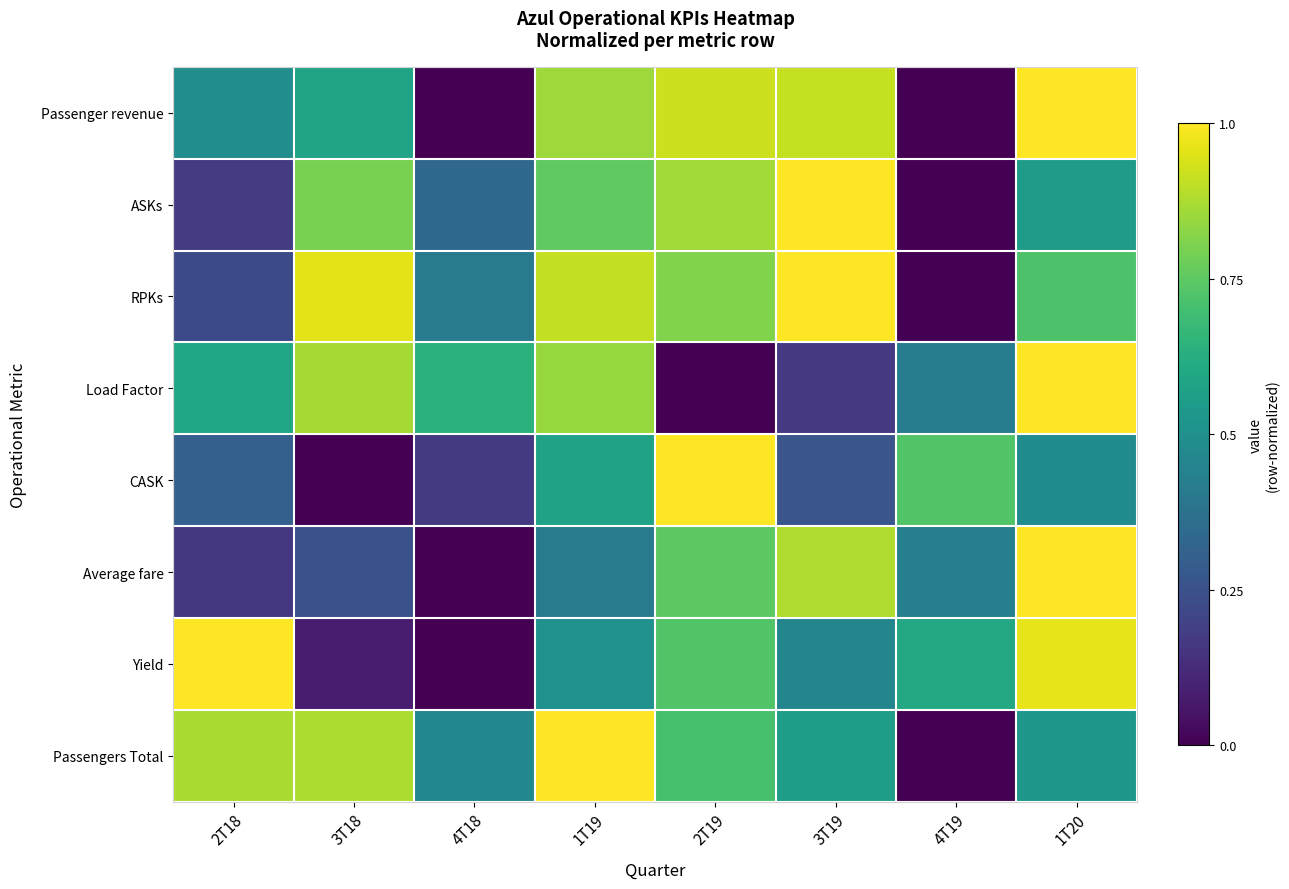

Reading right to left, list all the values displayed in this chart.

Passenger revenue: 1T20=1.0	4T19=0.0	3T19=0.9	2T19=0.9	1T19=0.9	4T18=0.0	3T18=0.6	2T18=0.5
ASKs: 1T20=0.6	4T19=0.0	3T19=1.0	2T19=0.9	1T19=0.8	4T18=0.3	3T18=0.8	2T18=0.2
RPKs: 1T20=0.7	4T19=0.0	3T19=1.0	2T19=0.8	1T19=0.9	4T18=0.4	3T18=1.0	2T18=0.2
Load Factor: 1T20=1.0	4T19=0.4	3T19=0.2	2T19=0.0	1T19=0.8	4T18=0.6	3T18=0.9	2T18=0.6
CASK: 1T20=0.5	4T19=0.7	3T19=0.3	2T19=1.0	1T19=0.6	4T18=0.2	3T18=0.0	2T18=0.3
Average fare: 1T20=1.0	4T19=0.4	3T19=0.9	2T19=0.7	1T19=0.4	4T18=0.0	3T18=0.3	2T18=0.2
Yield: 1T20=1.0	4T19=0.6	3T19=0.5	2T19=0.7	1T19=0.5	4T18=0.0	3T18=0.1	2T18=1.0
Passengers Total: 1T20=0.5	4T19=0.0	3T19=0.6	2T19=0.7	1T19=1.0	4T18=0.5	3T18=0.9	2T18=0.9